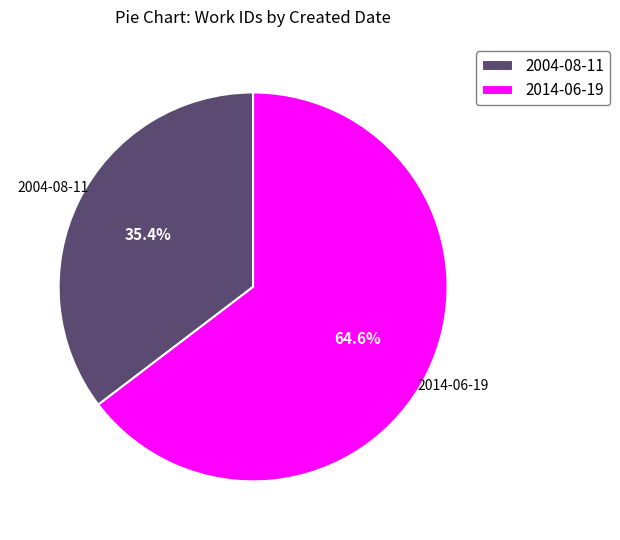

To the nearest percent, what is the average slice percentage?

50%